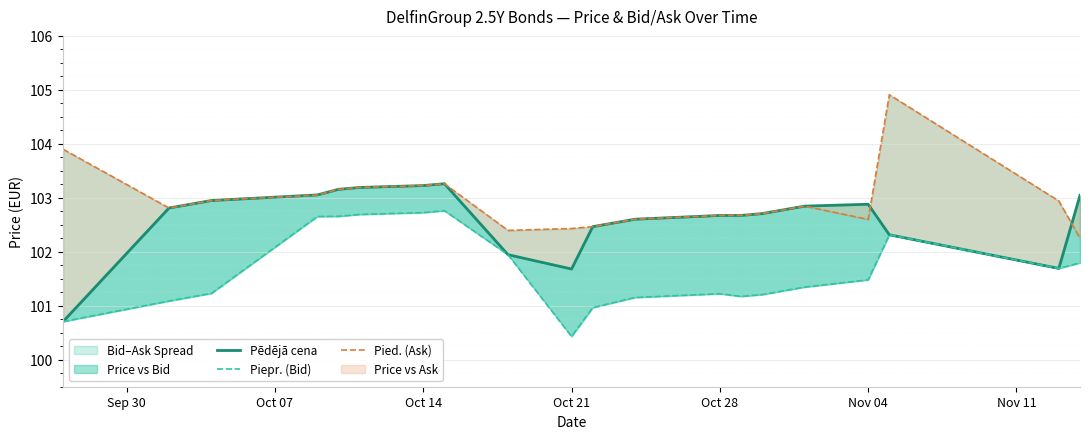

What is the label of the 2nd point from the left?

Oct 07